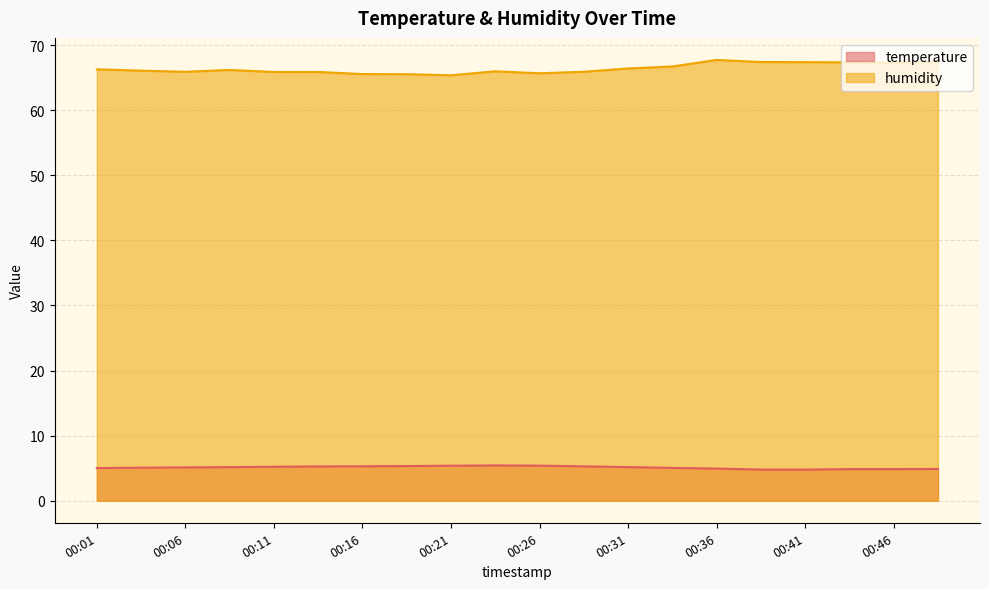

The humidity series shows 118.7 at 00:39. True or false?

False